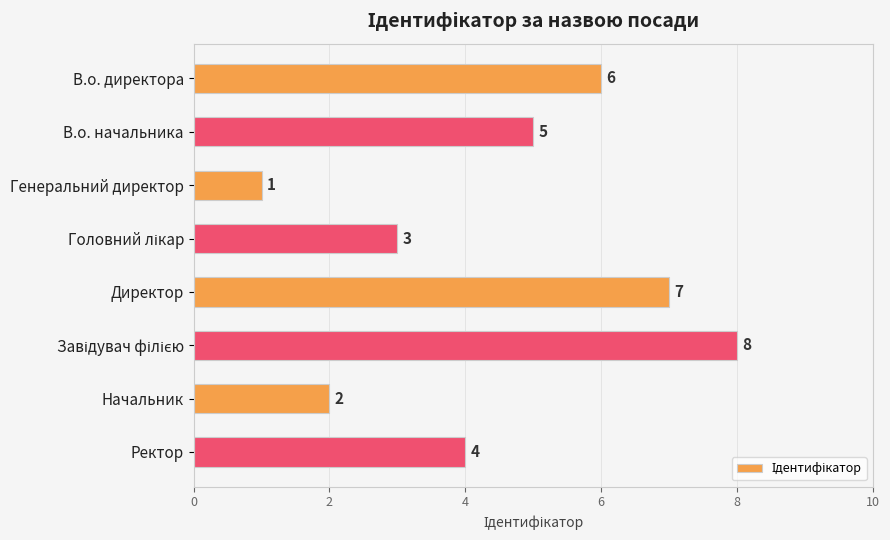

True or false: the data shows 3 at Начальник.

False